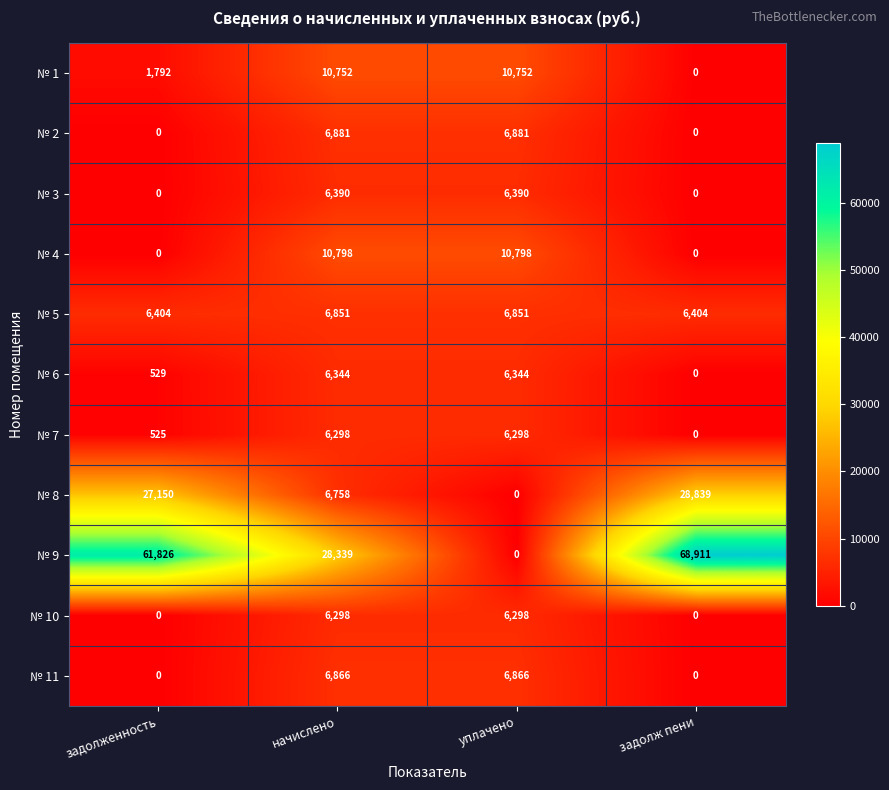

Which series has the largest total across all categories?

№ 9